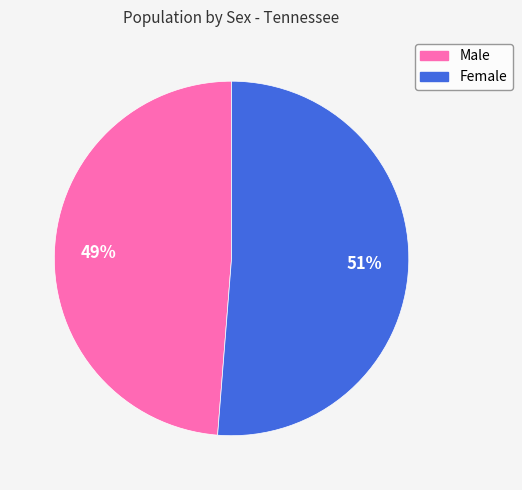

Does Male represent more than half of the total?

No